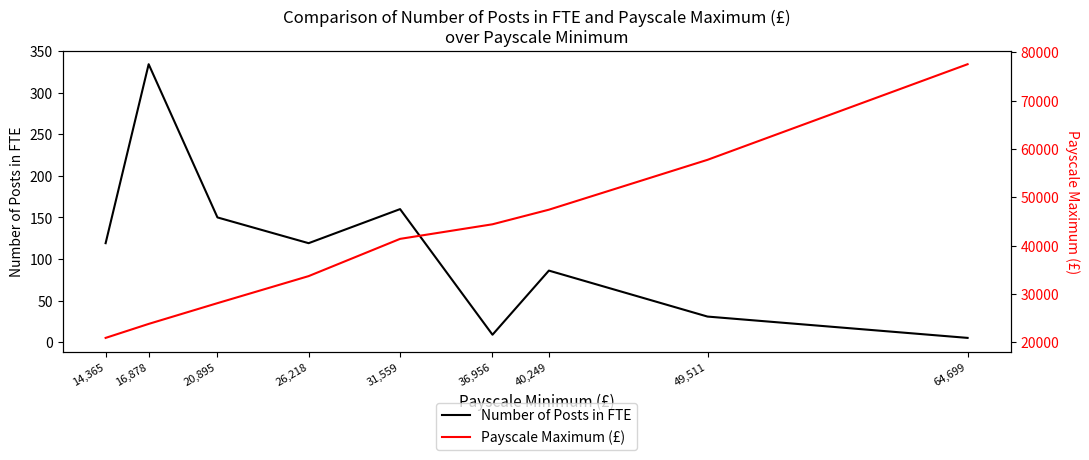

At which category does the chart reach its peak across all series?

64,699